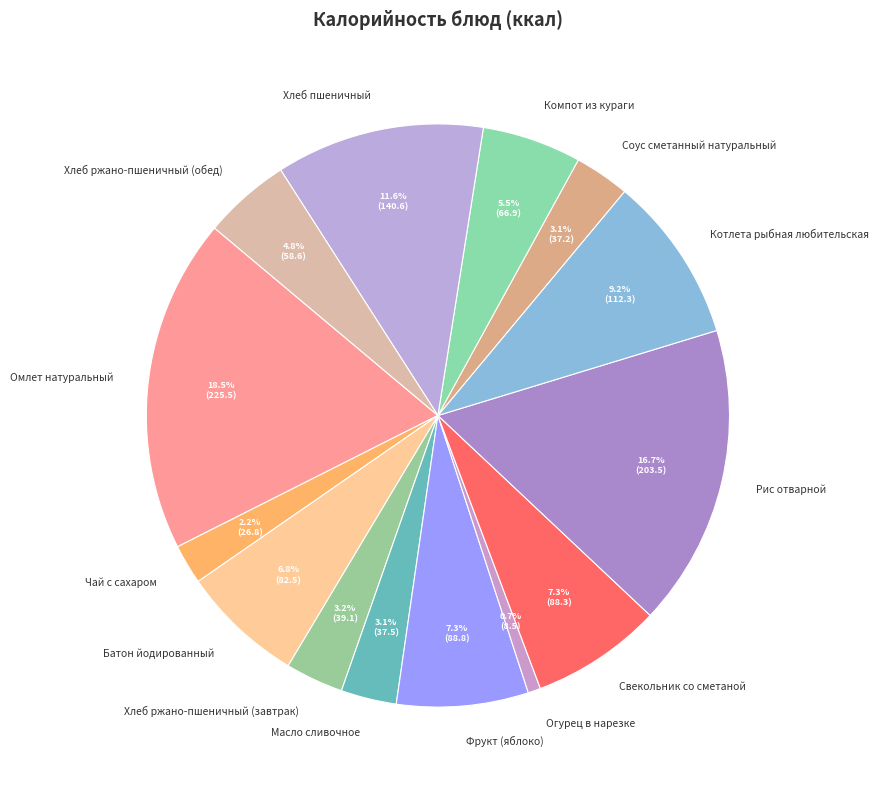

To the nearest percent, what is the average slice percentage?

7%